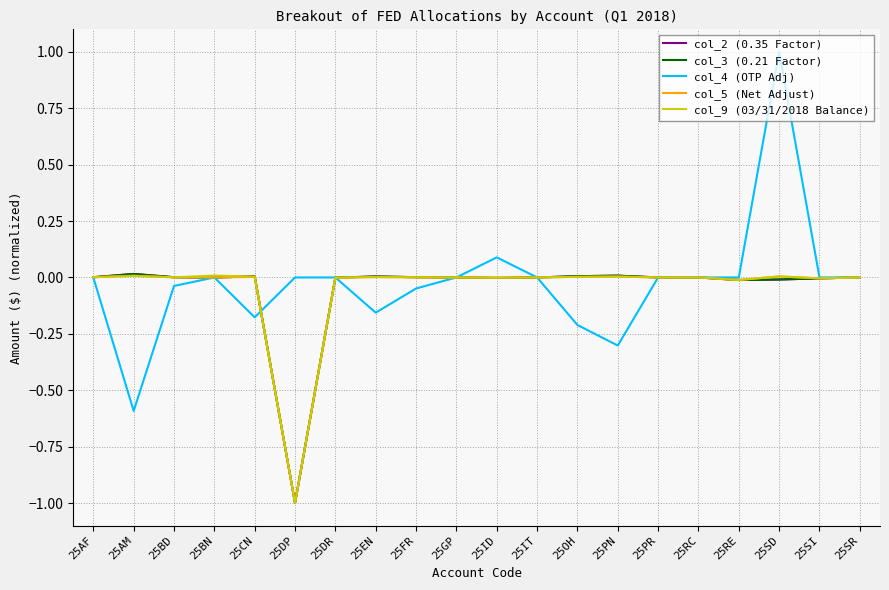

Does the chart display data point markers on the line(s)?

No